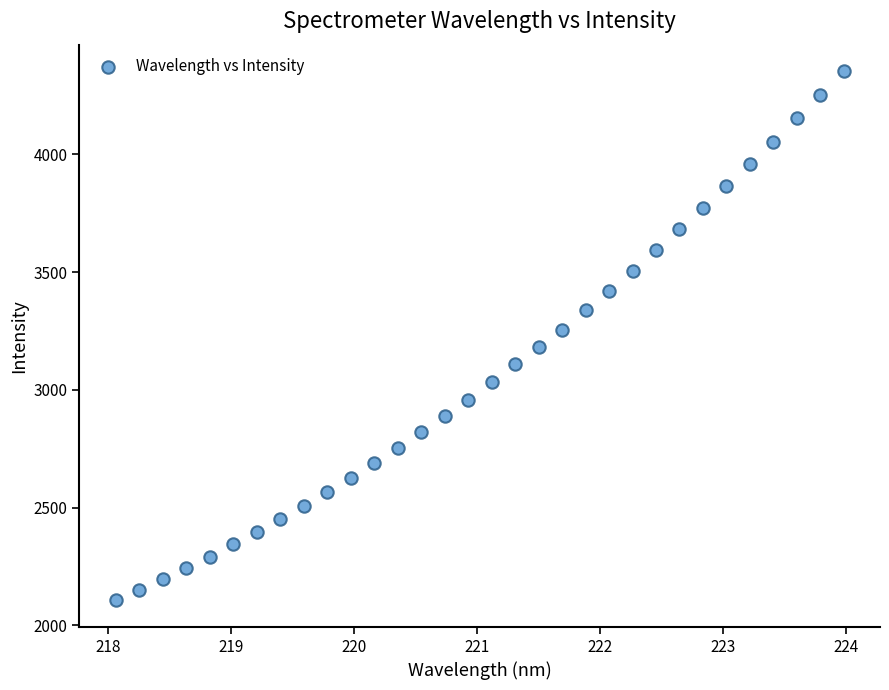

What is the range of X values (max minus min)?

5.9